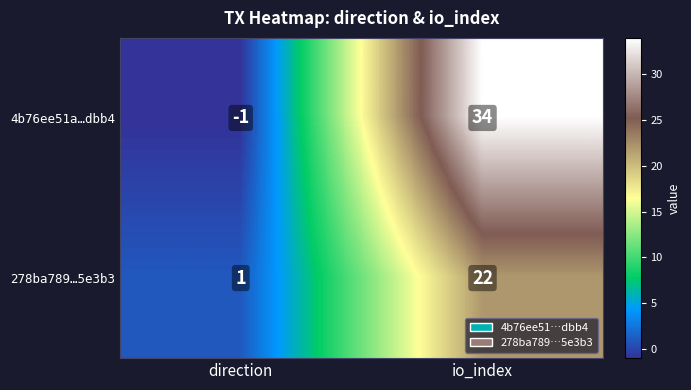

The value of 278ba789…5e3b3 at direction is 1. True or false?

True